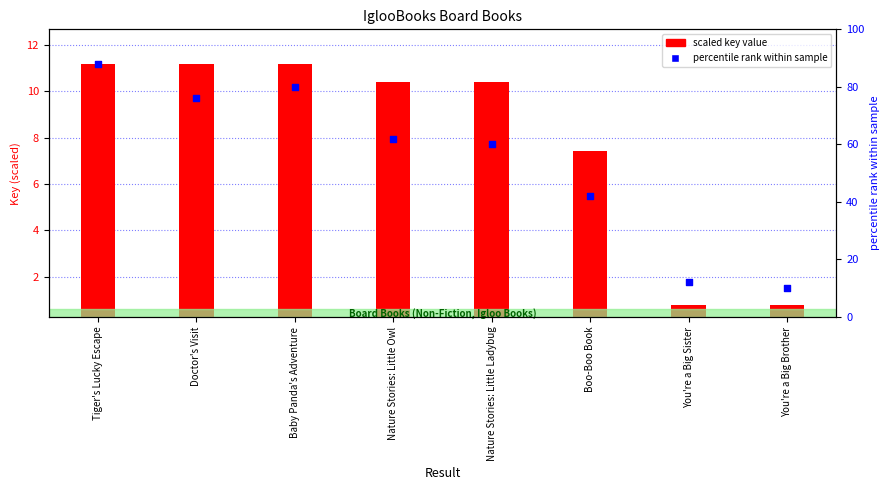

At which category is the sum across all series the highest?

Tiger's Lucky Escape